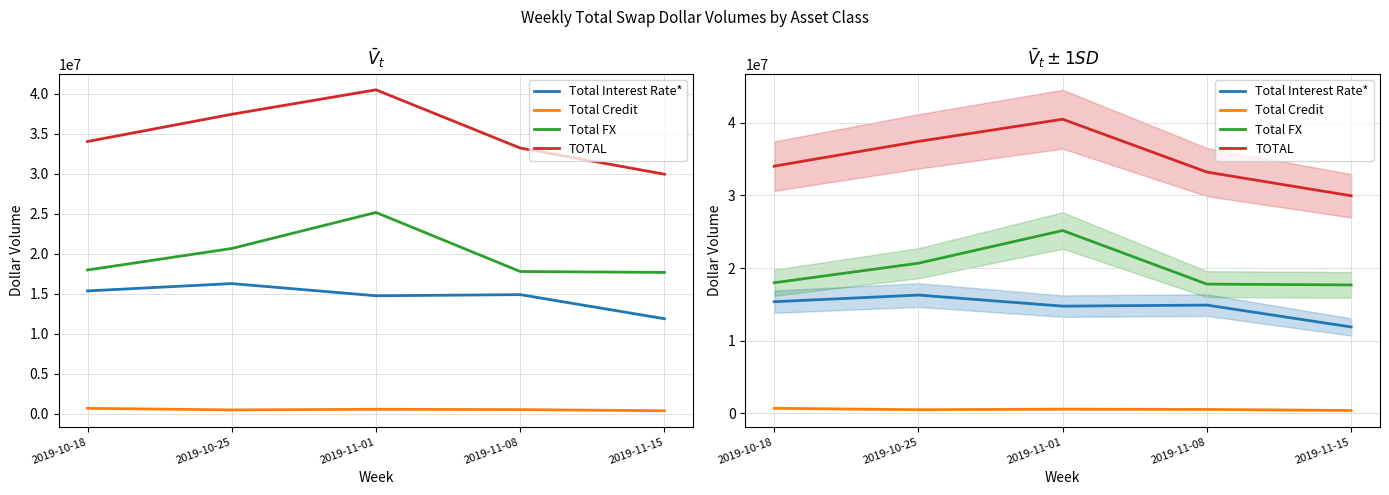

Which series changed the most between 2019-11-01 and 2019-11-15?

TOTAL